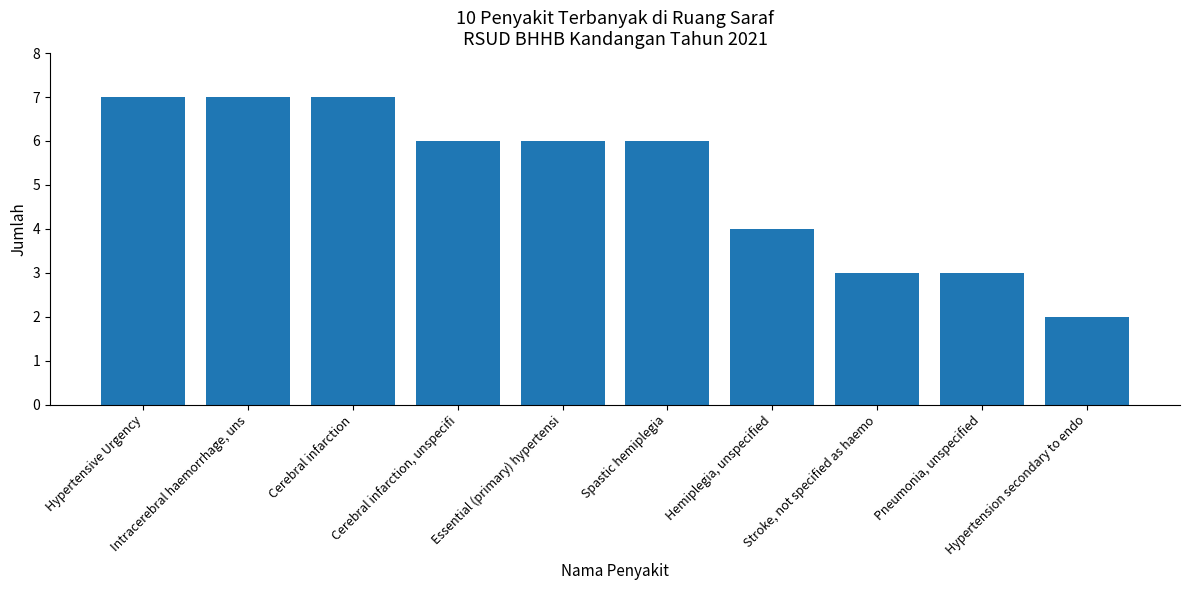

What position from the right is Cerebral infarction?

8